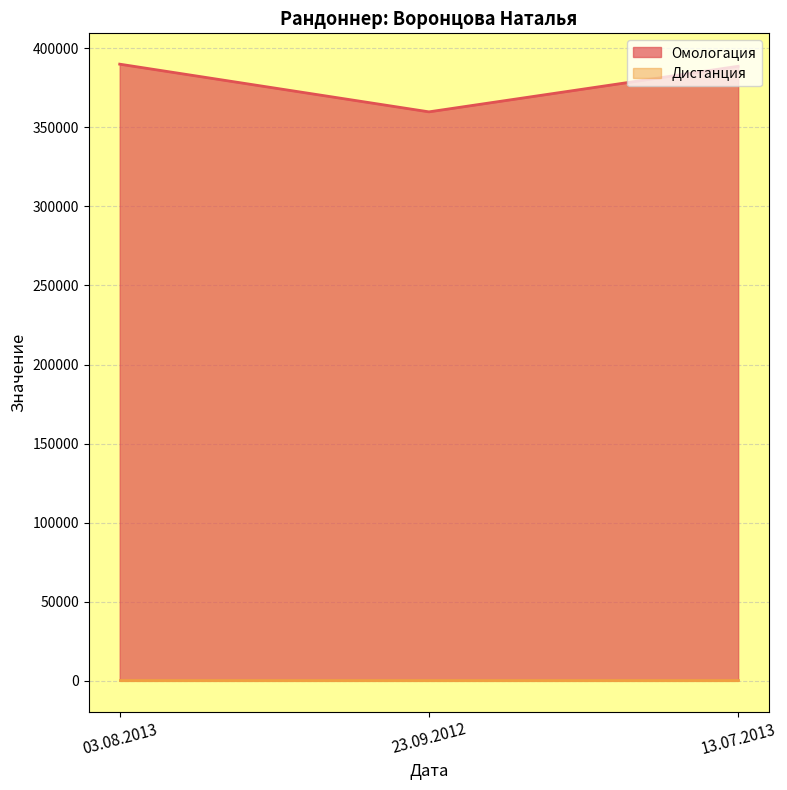

What is the label of the 2nd point from the right?

23.09.2012